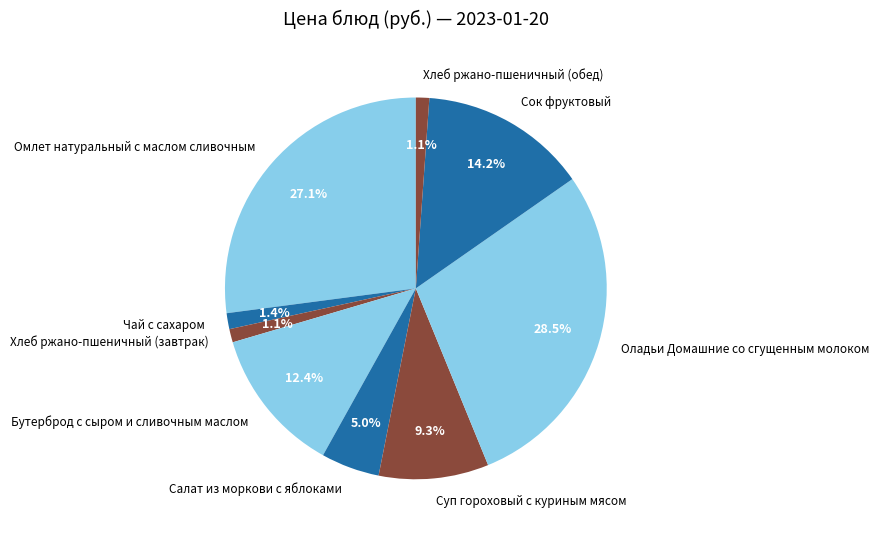

What is the ratio of the value at Сок фруктовый to the value at Суп гороховый с куриным мясом?

1.5